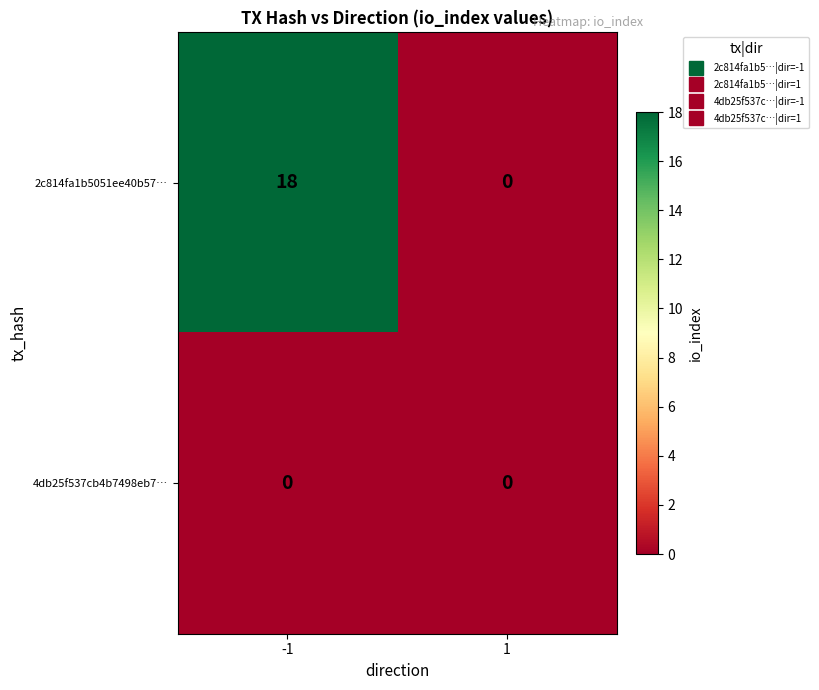

What is the spread (max minus min) of values at -1?

18